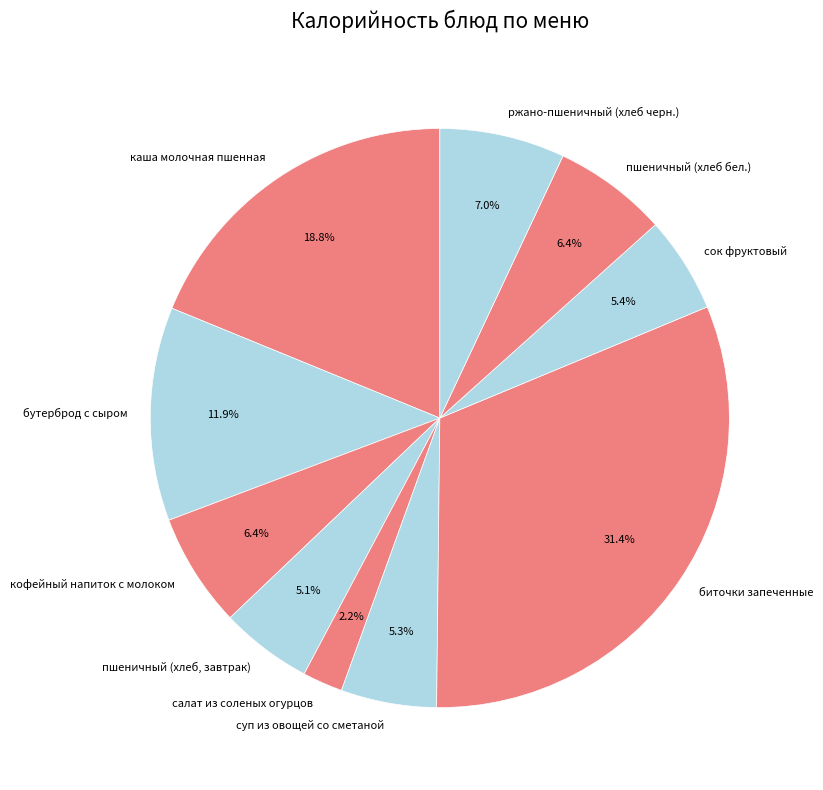

What is the ratio of the value at кофейный напиток с молоком to the value at пшеничный (хлеб бел.)?

1.0